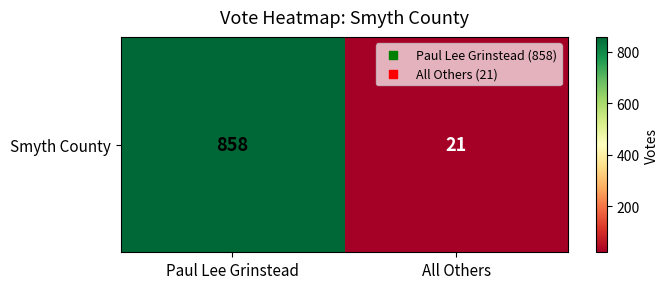

Reading left to right, extract all data points from this chart.

Paul Lee Grinstead=858	All Others=21